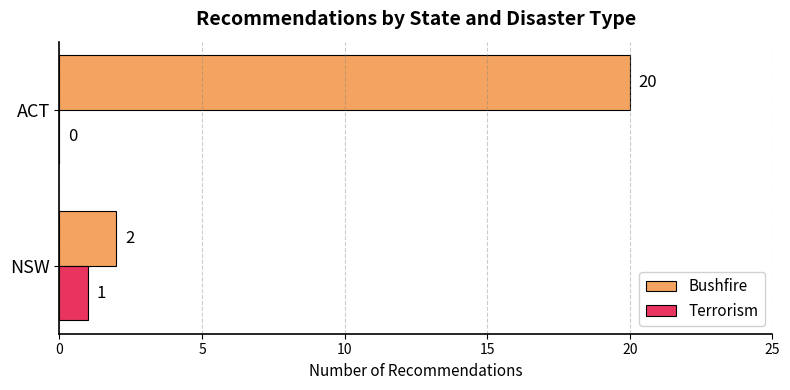

The Bushfire series shows 10 at ACT. True or false?

False